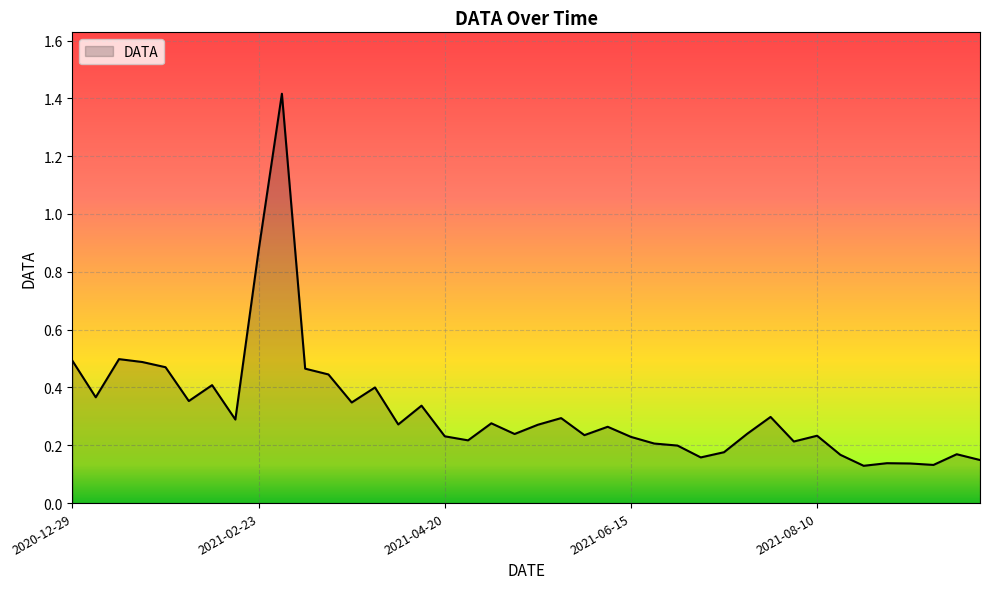

What is the maximum value shown in the chart?

1.4